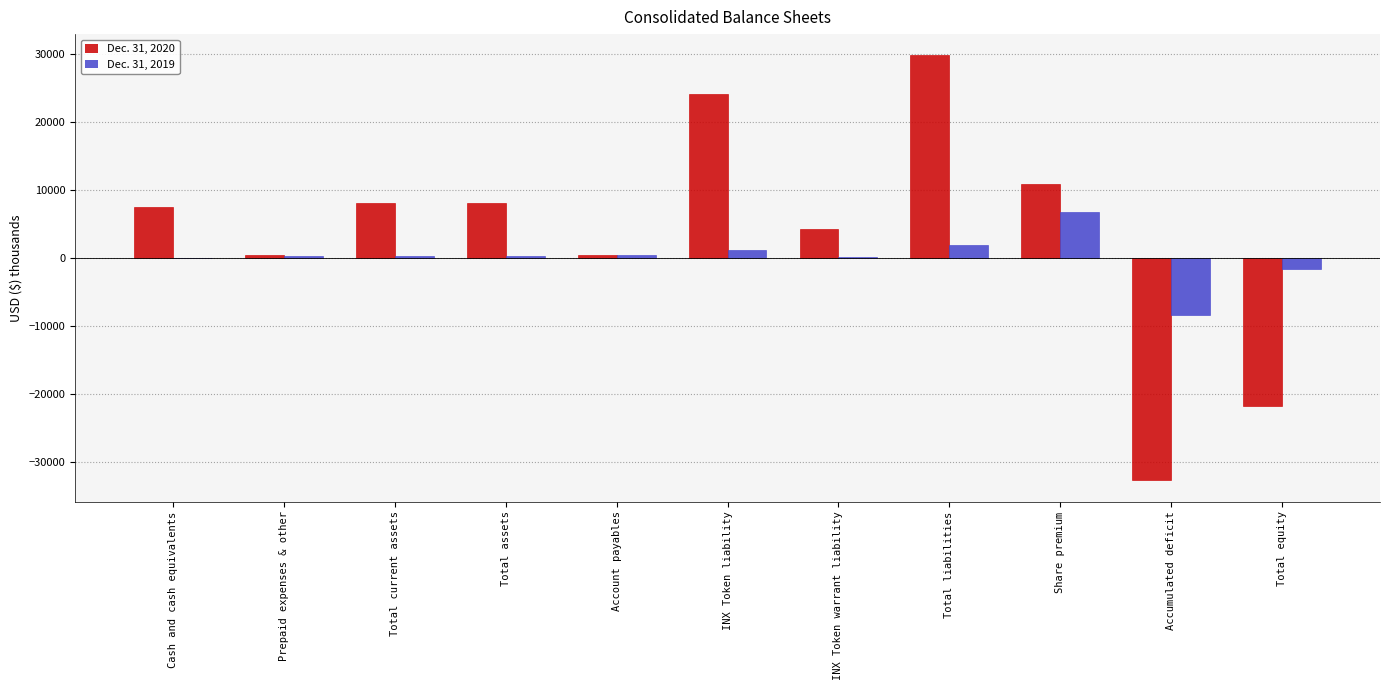

Which label corresponds to the largest value in the chart?

Total liabilities